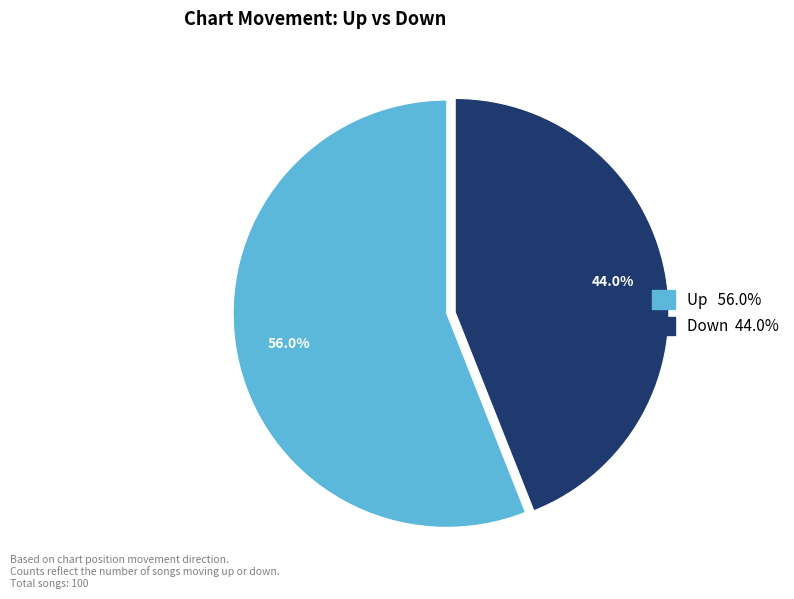

Is there any slice that represents more than half of the pie?

Yes